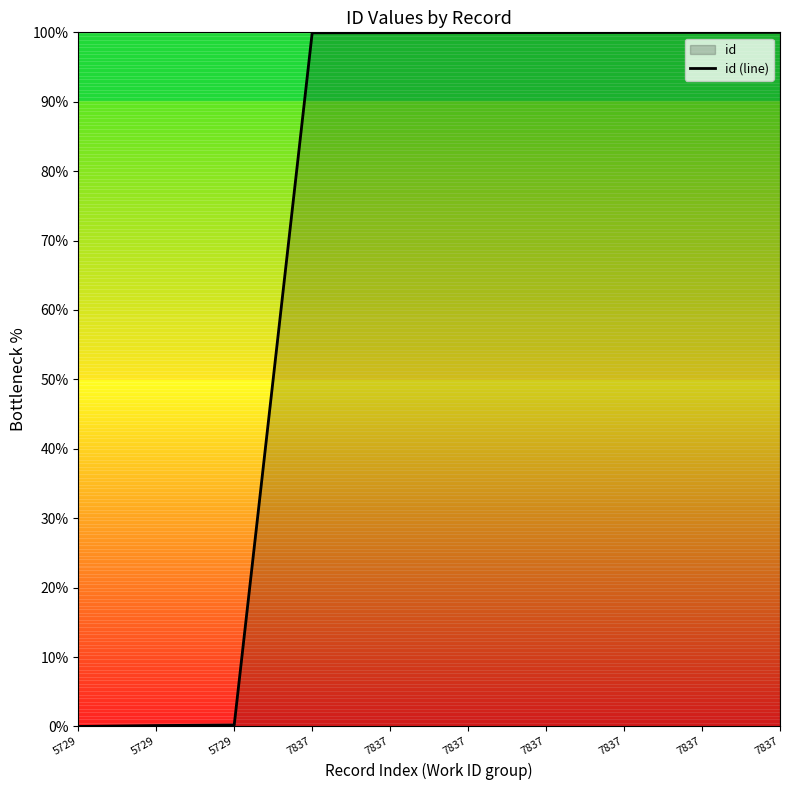

Which has a higher value, 5729 or 7837?

7837